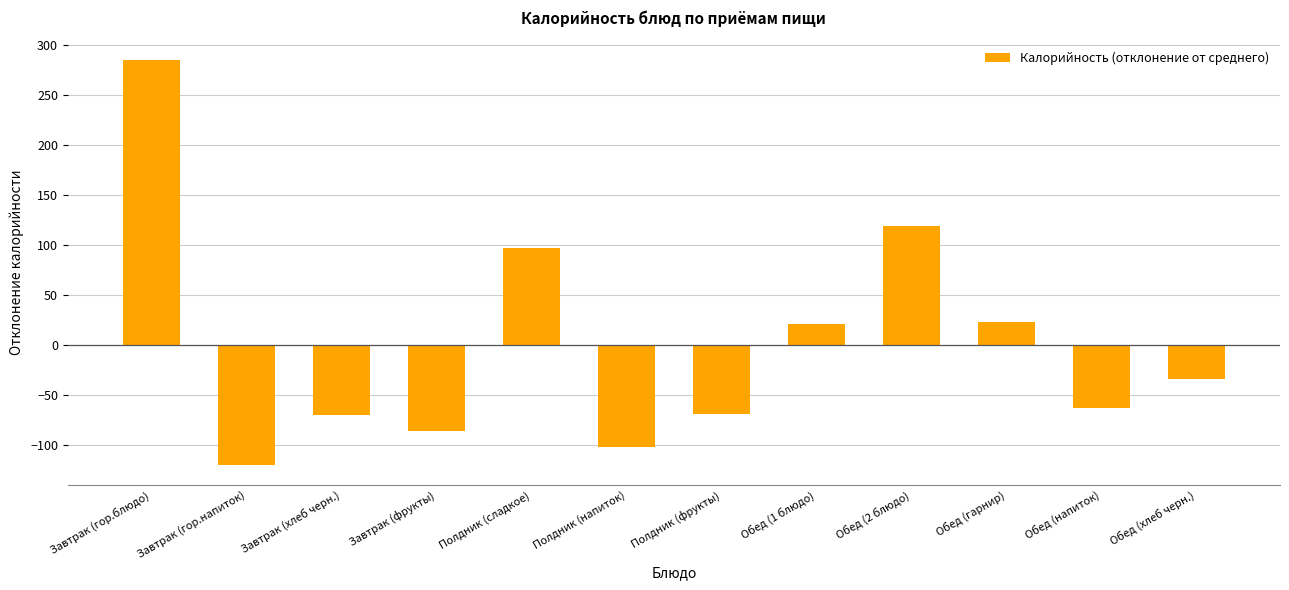

What is the difference between the values at Полдник (сладкое) and Обед (хлеб черн.)?

131.0